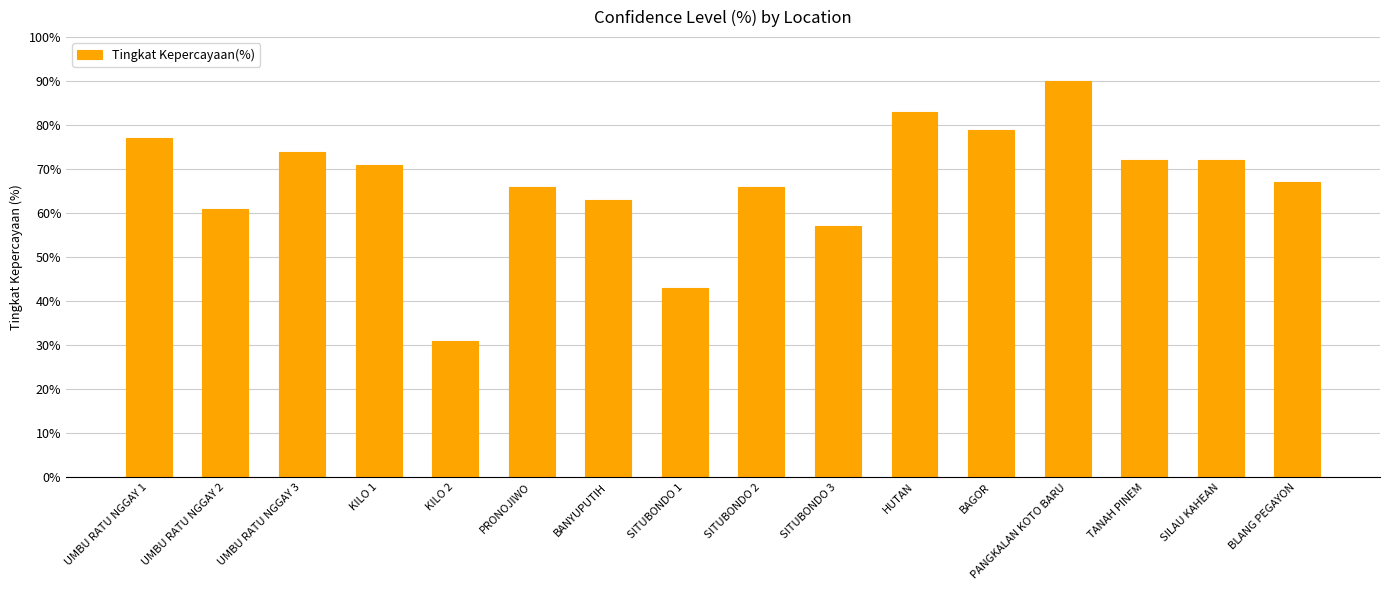

Reading left to right, what are all the values shown in this chart?

77	61	74	71	31	66	63	43	66	57	83	79	90	72	72	67